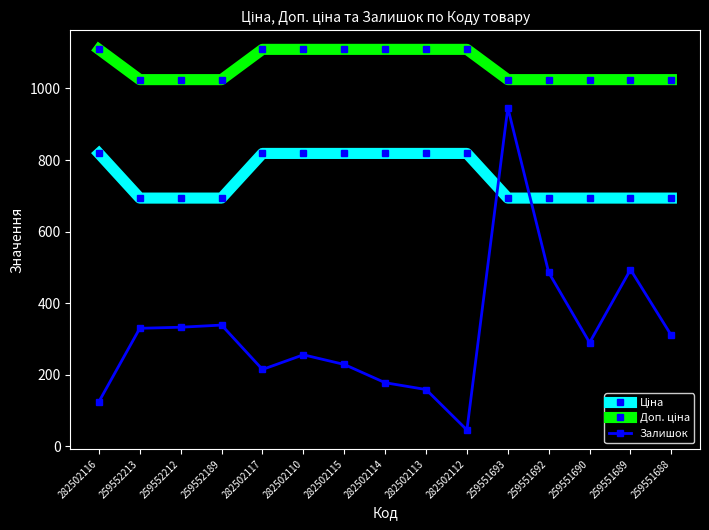

At which category is the sum across all series the highest?

259551693